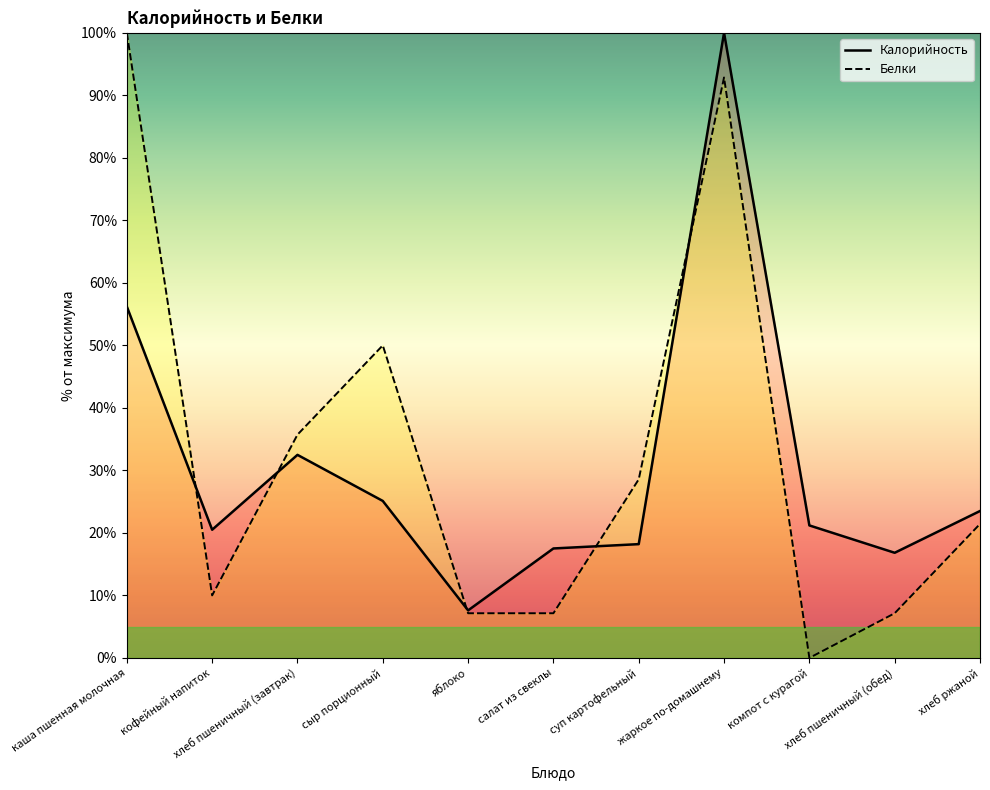

Reading left to right, transcribe all the data shown in this chart.

Калорийность: 56.2	20.5	32.5	25.1	7.6	17.5	18.2	100.0	21.2	16.8	23.5
Белки: 100.0	10.0	35.7	50.0	7.1	7.1	28.6	92.9	0.0	7.1	21.4